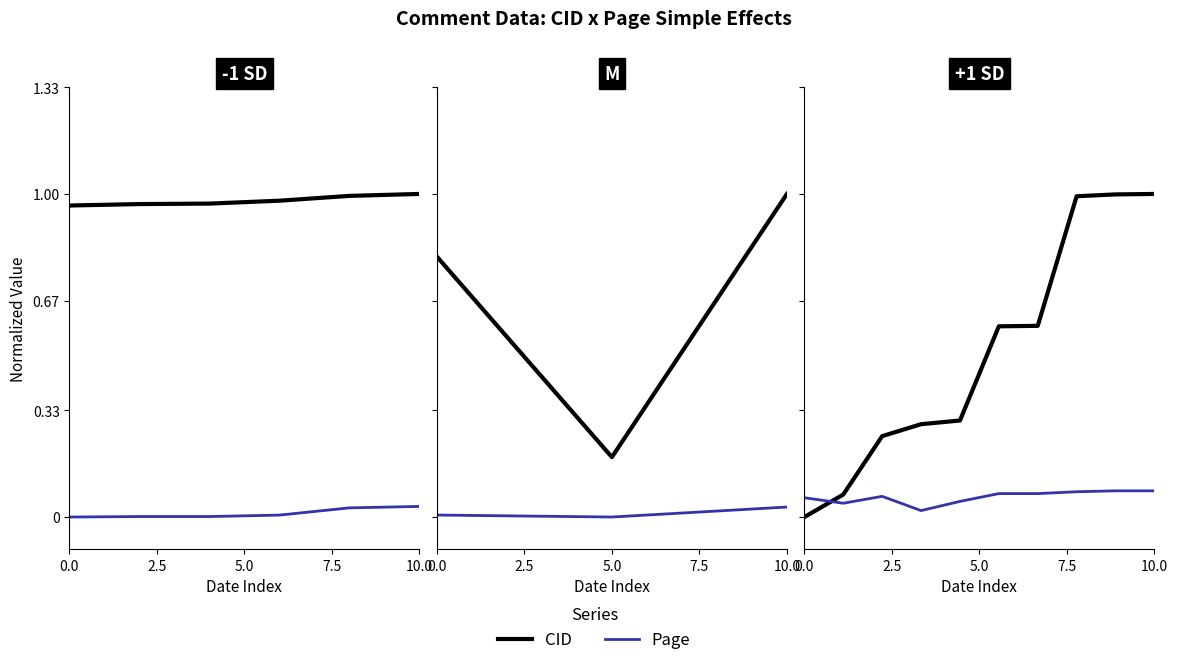

The value of CID at 8 is 0.7. True or false?

False